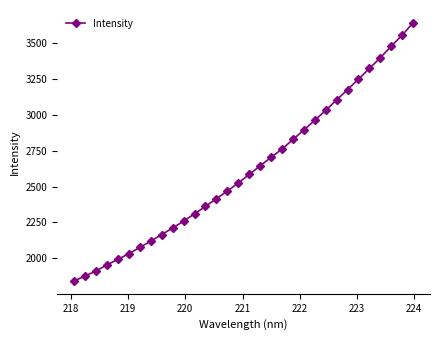

What is the smallest value displayed?

1840.7